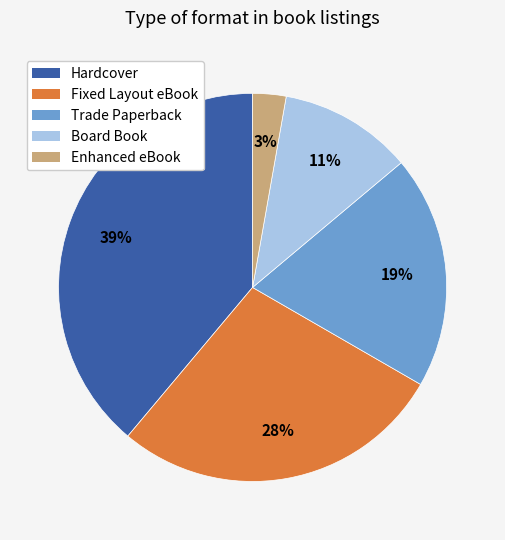

Do Trade Paperback and Board Book together represent more than half of the pie?

No